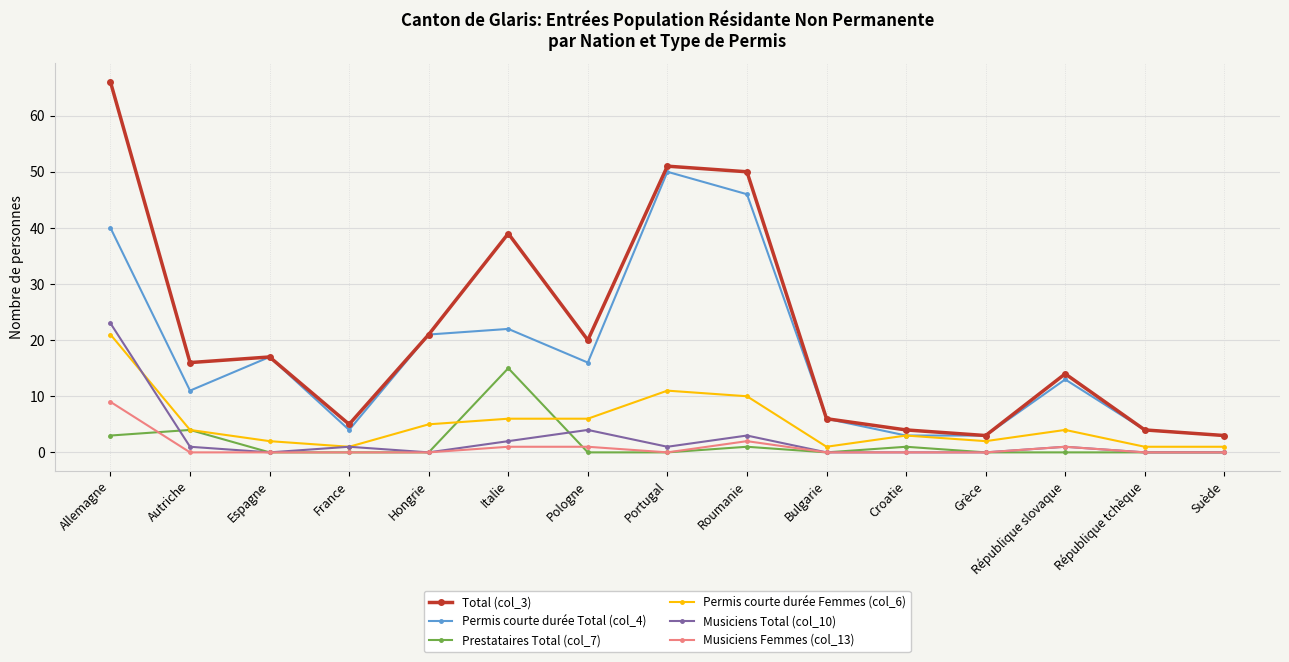

The Musiciens Total (col_10) series shows 2 at Italie. True or false?

True